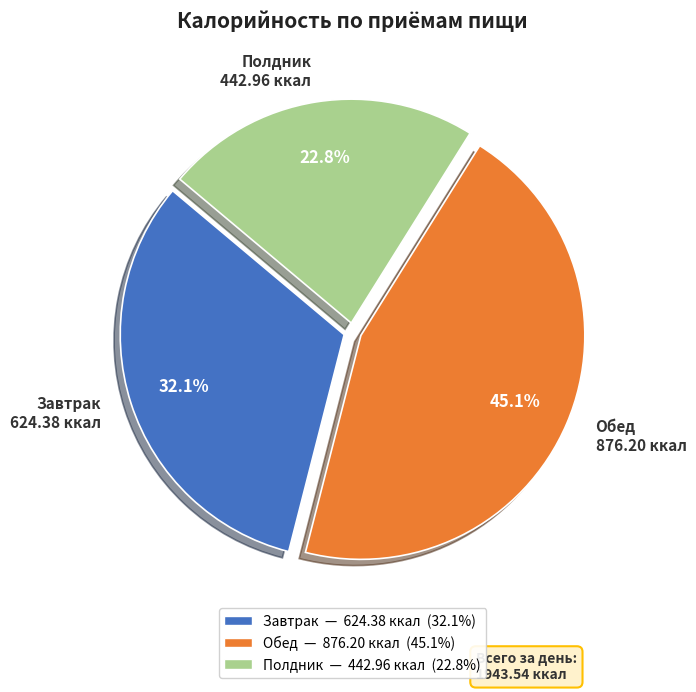

The Обед slice represents 45% of the pie. True or false?

True